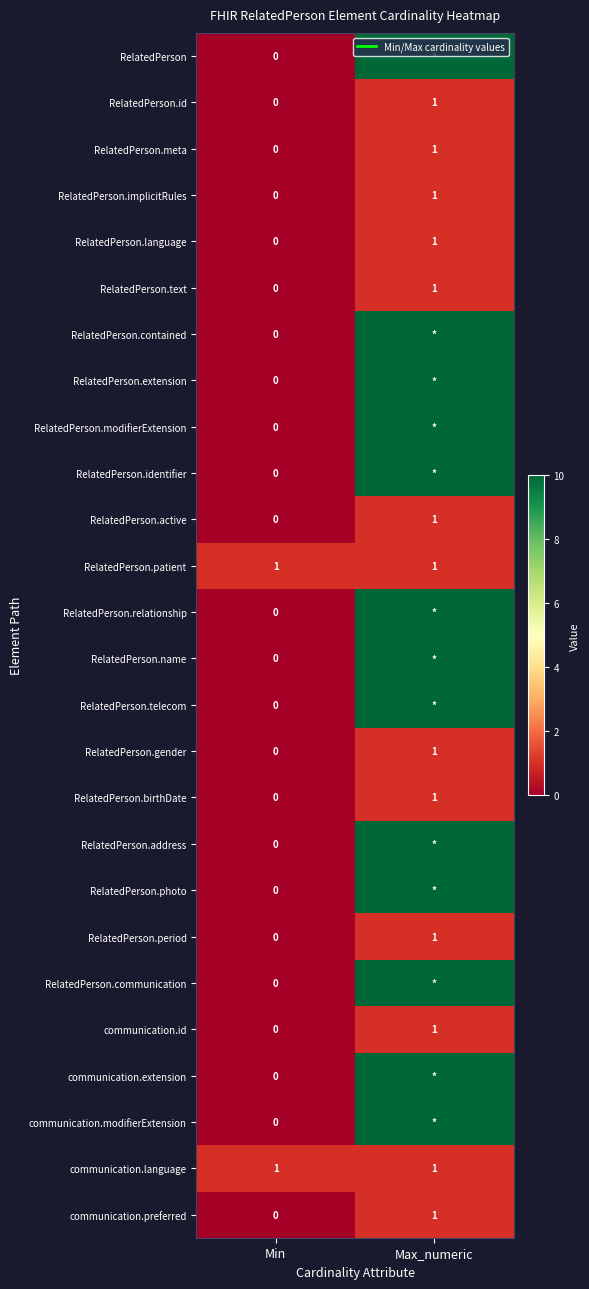

List the labels in order of RelatedPerson.text value, smallest first.

Min, Max_numeric